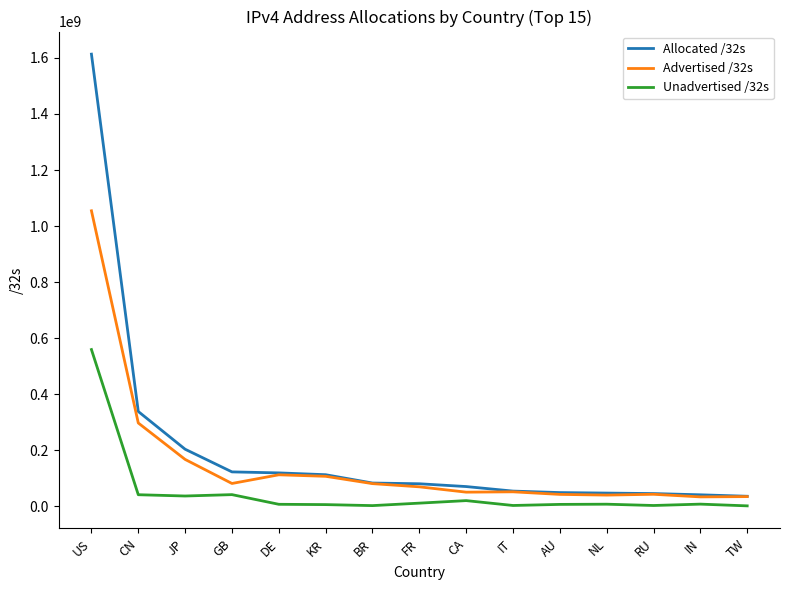

List the series in order of their overall mean, lowest first.

Unadvertised /32s, Advertised /32s, Allocated /32s